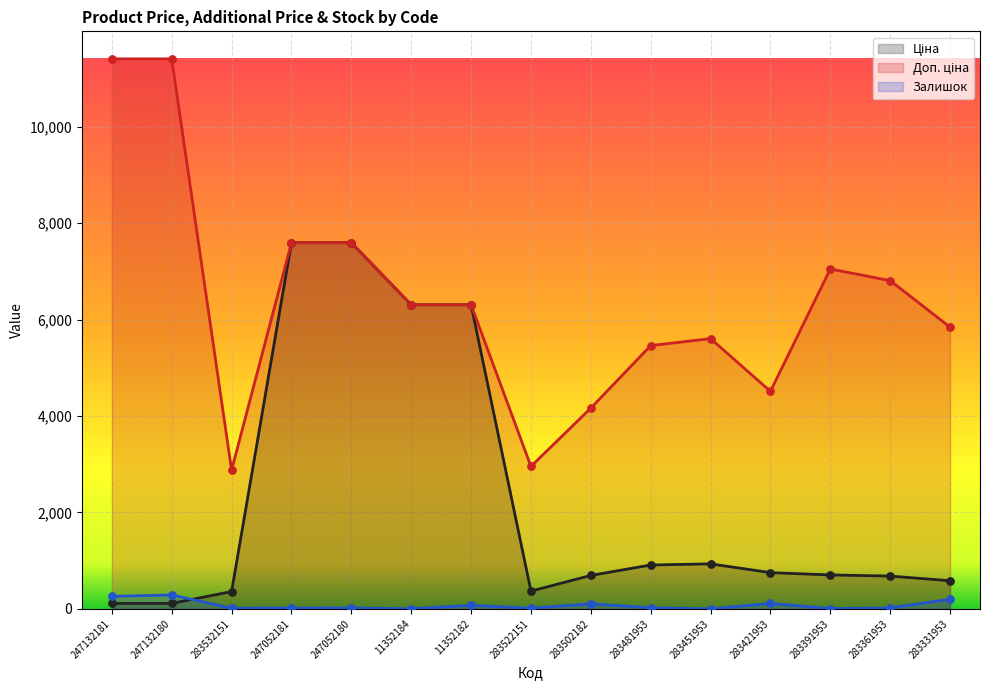

Is the value of Залишок at 247052181 greater than the value of Ціна at 247132181?

No